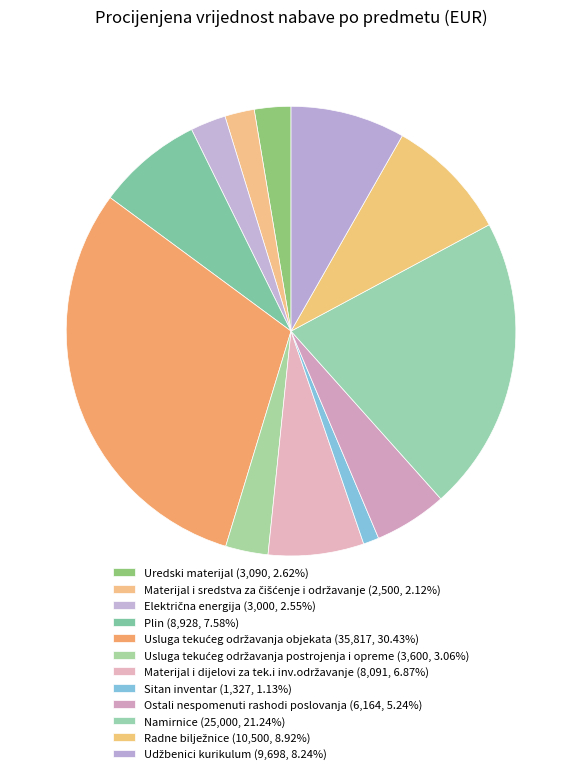

Which category has the biggest portion of the pie?

Usluga tekućeg održavanja objekata